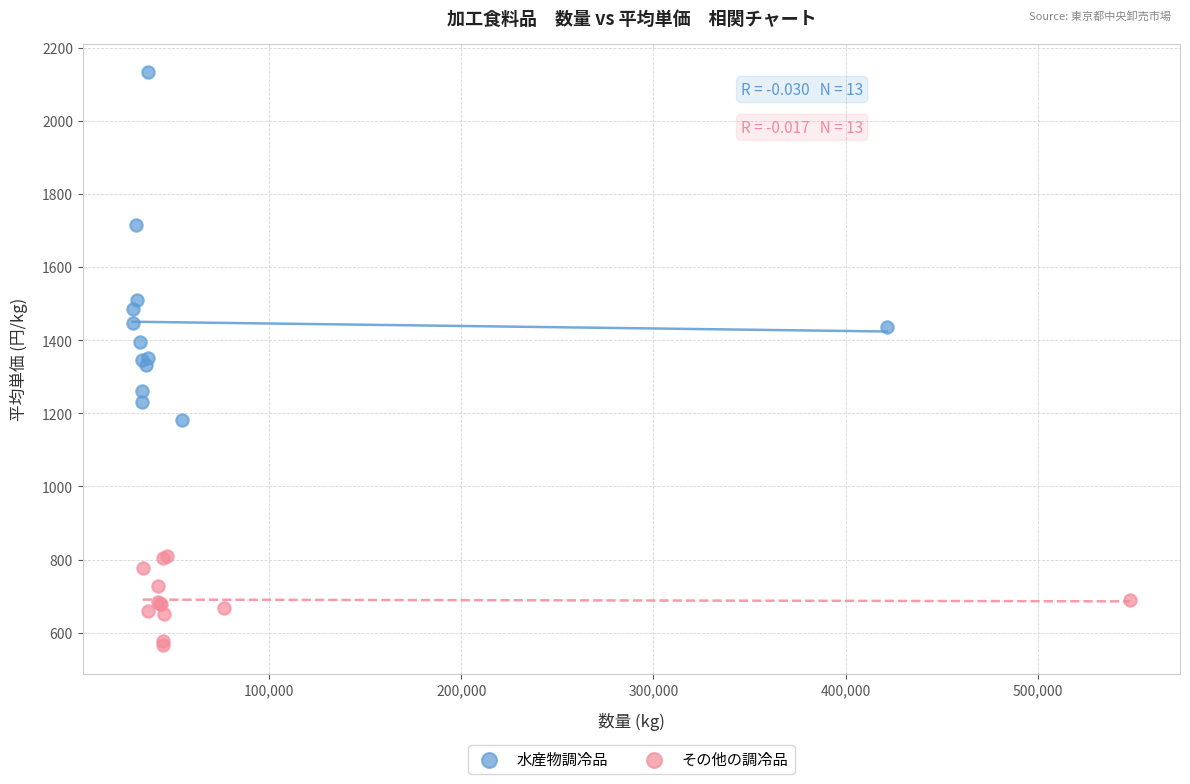

Which series reaches the minimum Y coordinate?

その他の調冷品